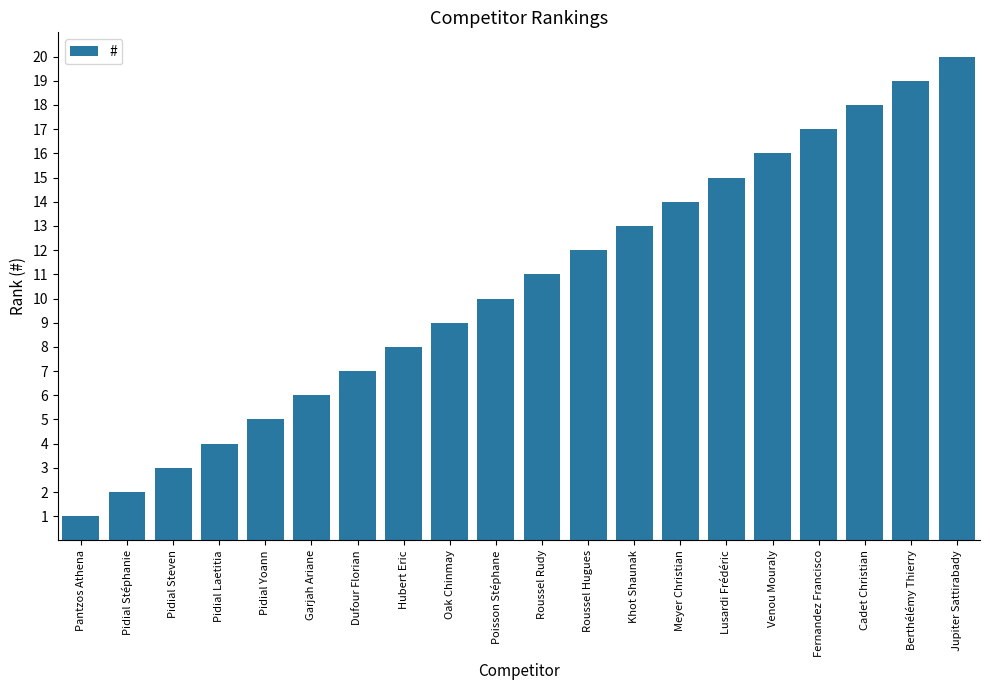

Are the bars horizontal?

No